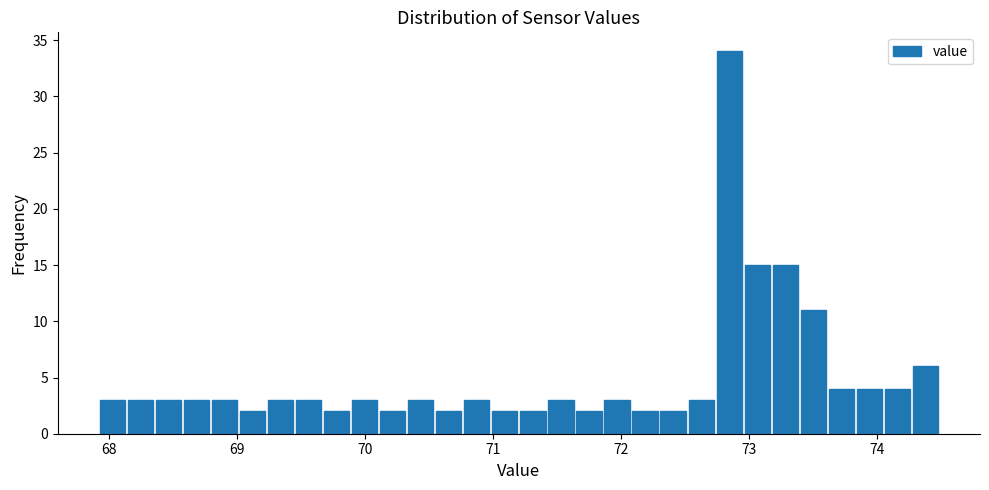

Read against the x-axis, roughly where is the centre of the tallest bar?

72.8